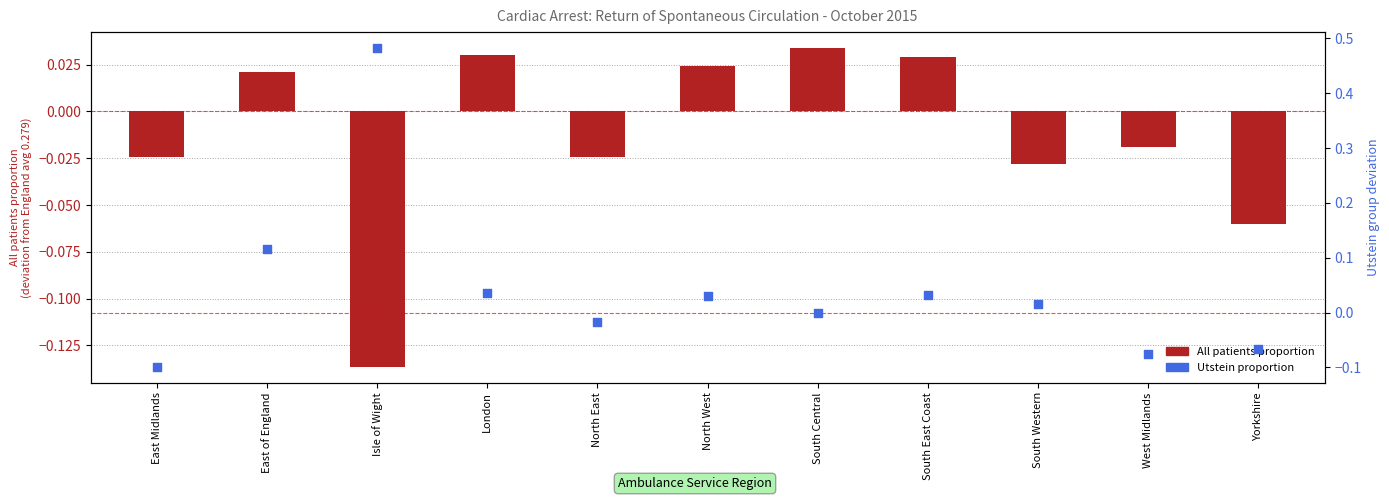

Which series has the largest Y range (max minus min)?

Utstein proportion (deviation from England avg)